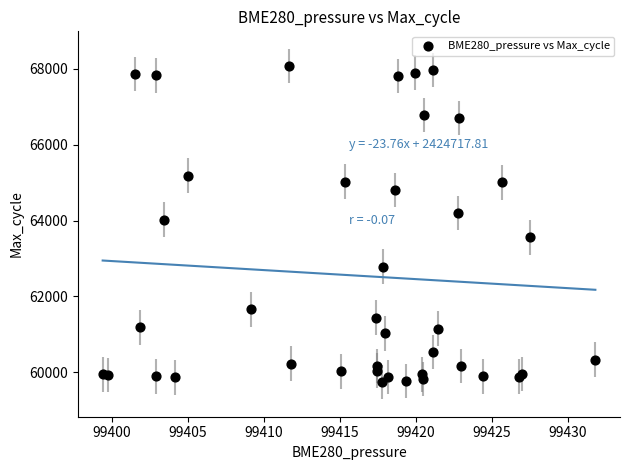

What Y value in the scatter plot is closest to 63908?

64027